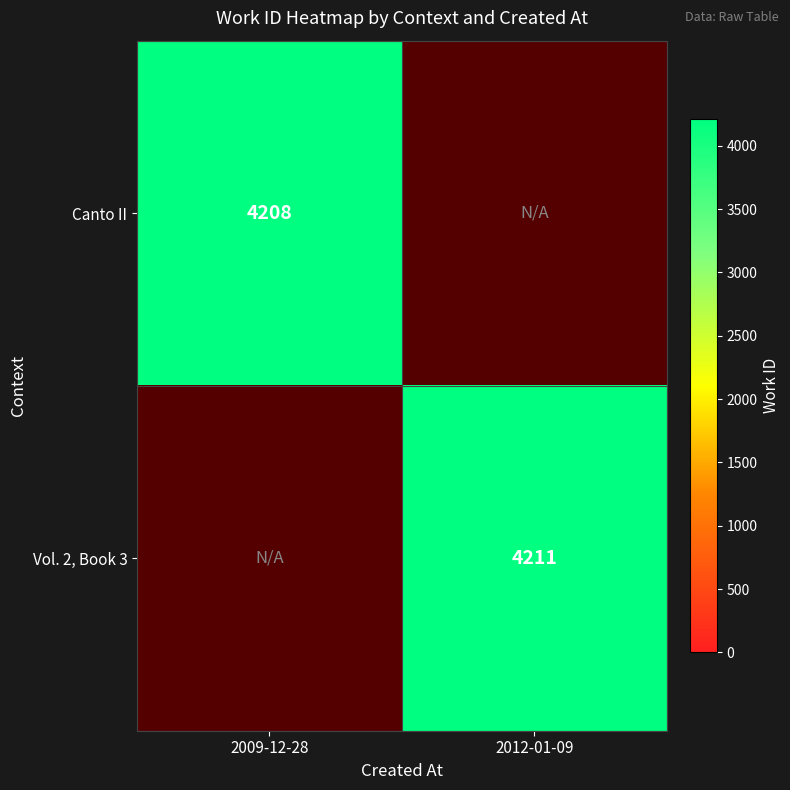

The Canto II series shows 5642 at 2009-12-28. True or false?

False